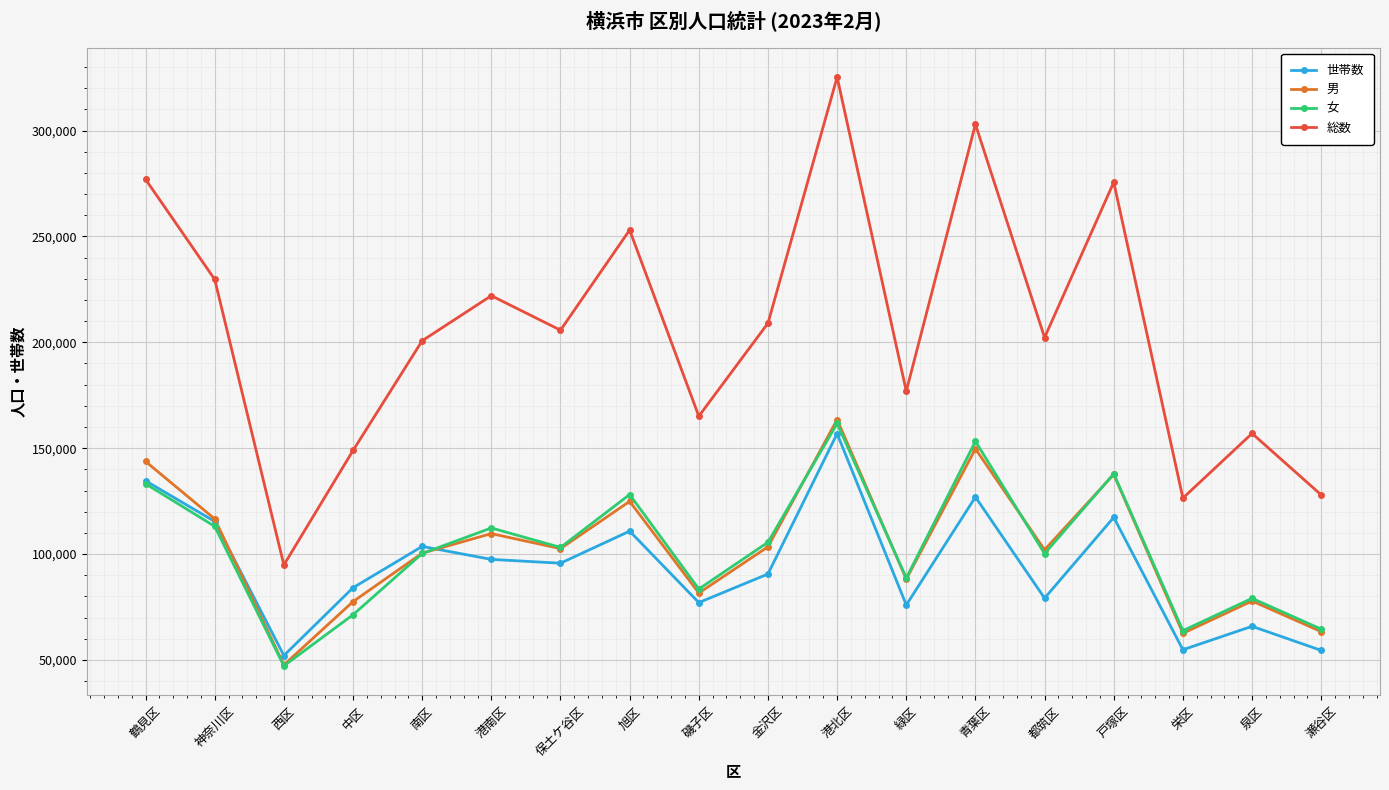

The value of 世帯数 at 旭区 is 23168. True or false?

False